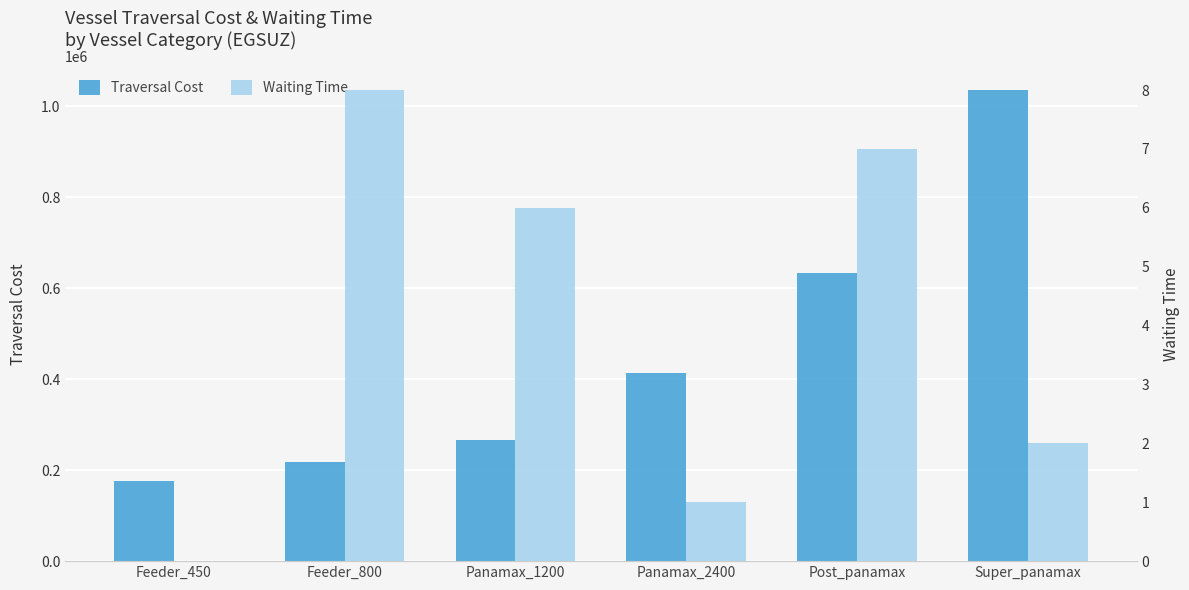

Is it true that Waiting Time equals 4 at Post_panamax?

False